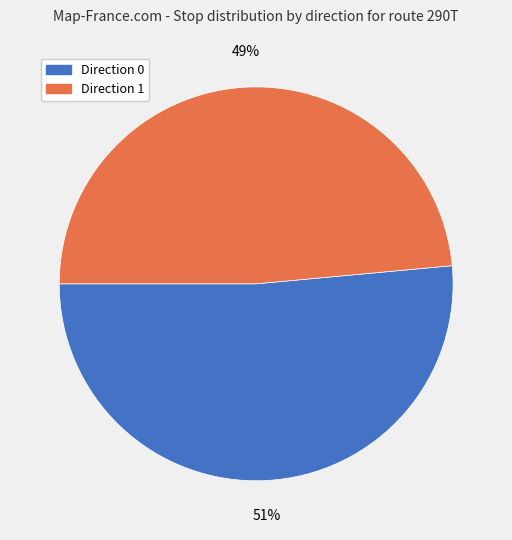

True or false: Direction 1 accounts for 62% of the total.

False